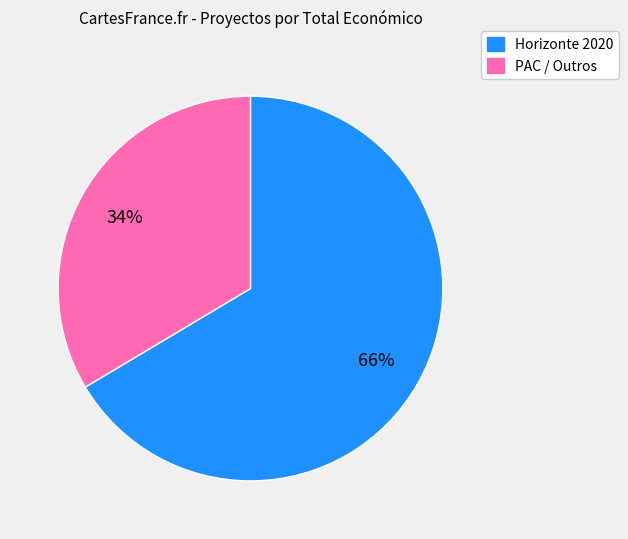

Which has a higher value, Horizonte 2020 or PAC / Outros?

Horizonte 2020